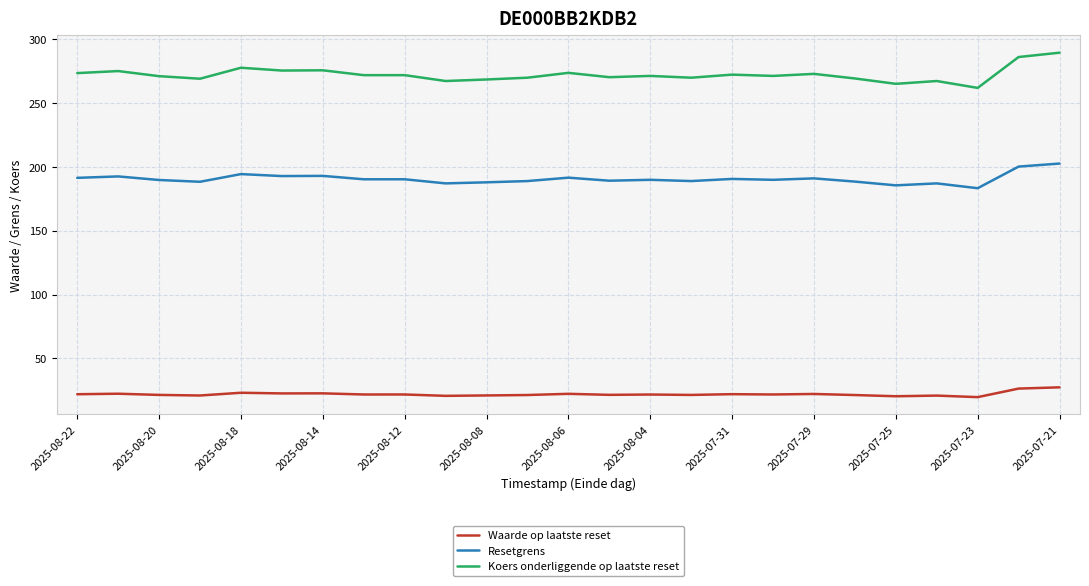

What is the greatest value displayed?

289.6